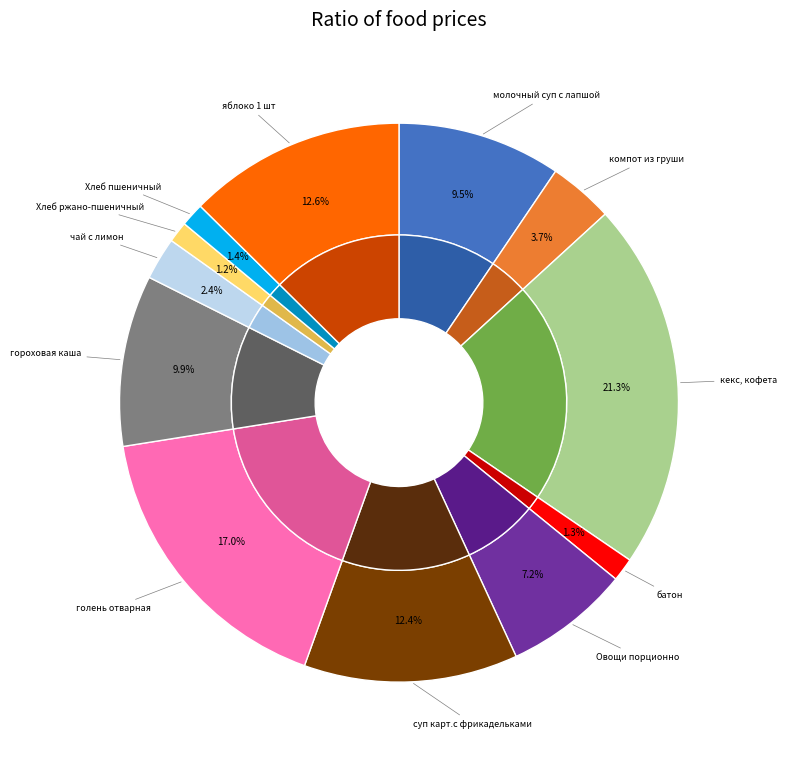

To the nearest percent, what is the combined percentage of голень отварная and чай с лимон?

19%